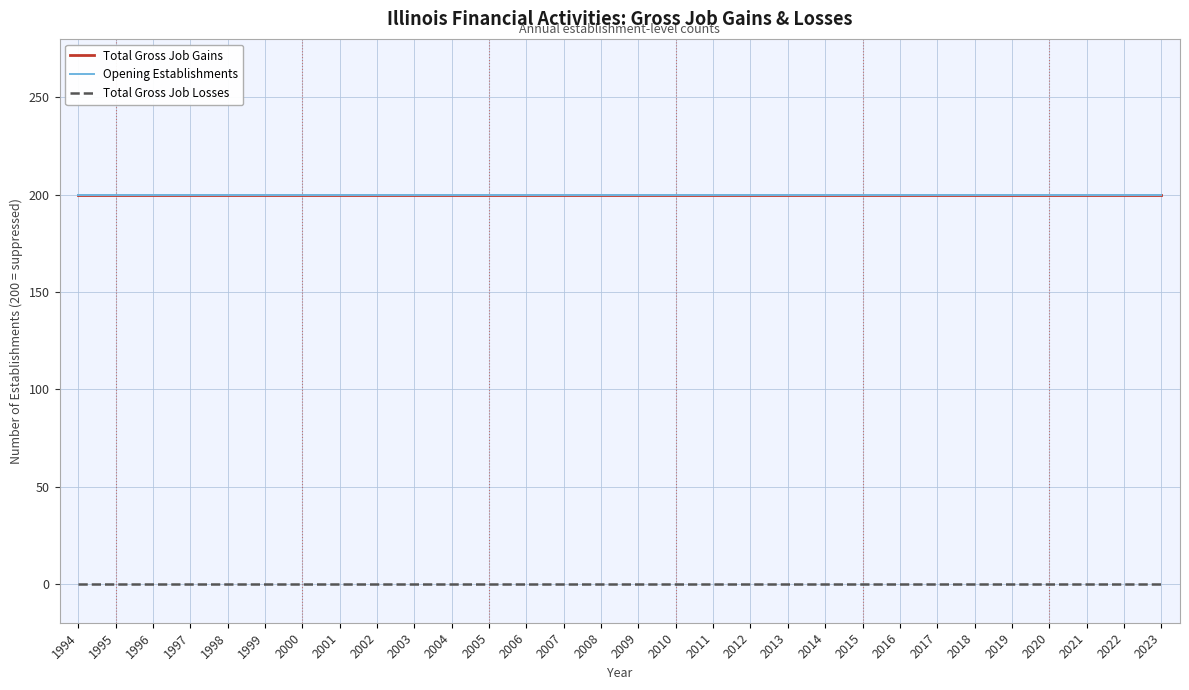

True or false: Total Gross Job Losses and Opening Establishments intersect in this chart.

False